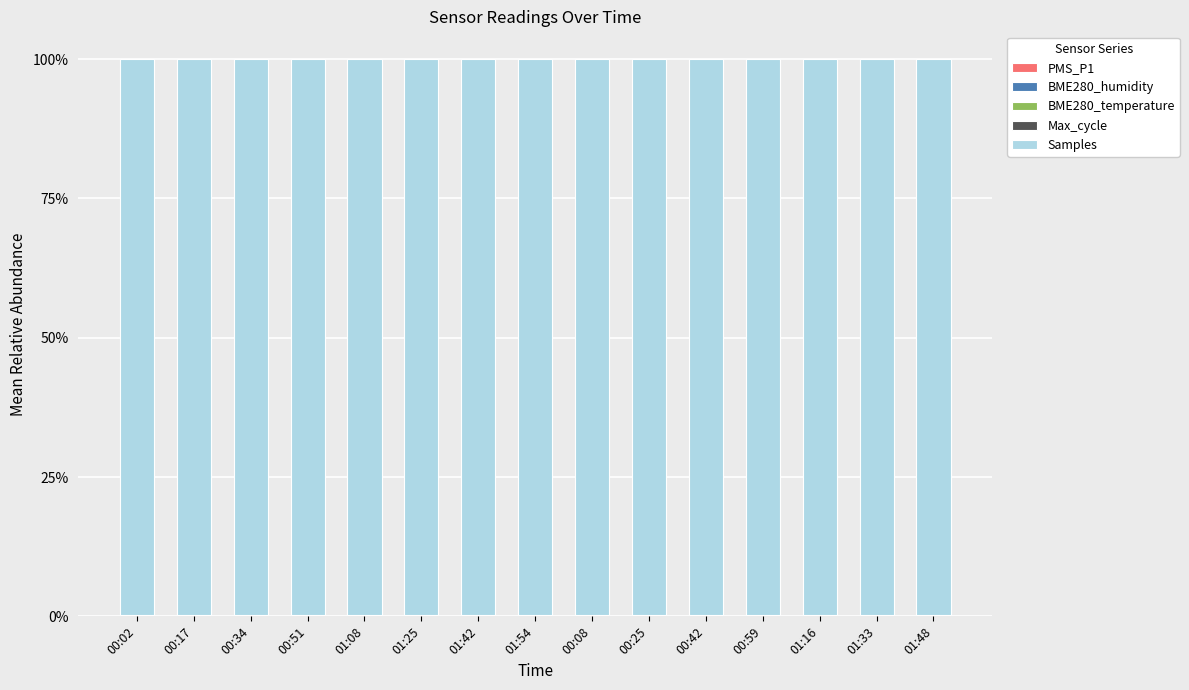

What position from the left is 00:02?

1